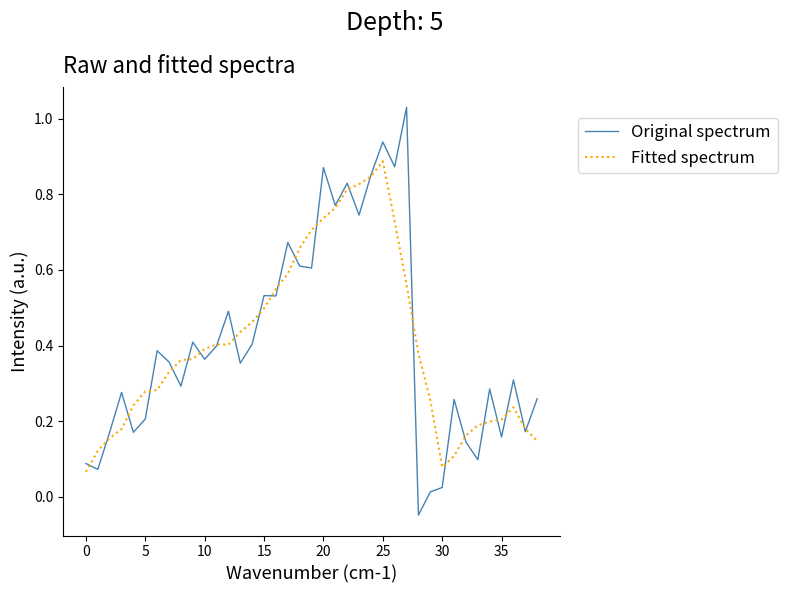

How many categories are shown in the chart?

39